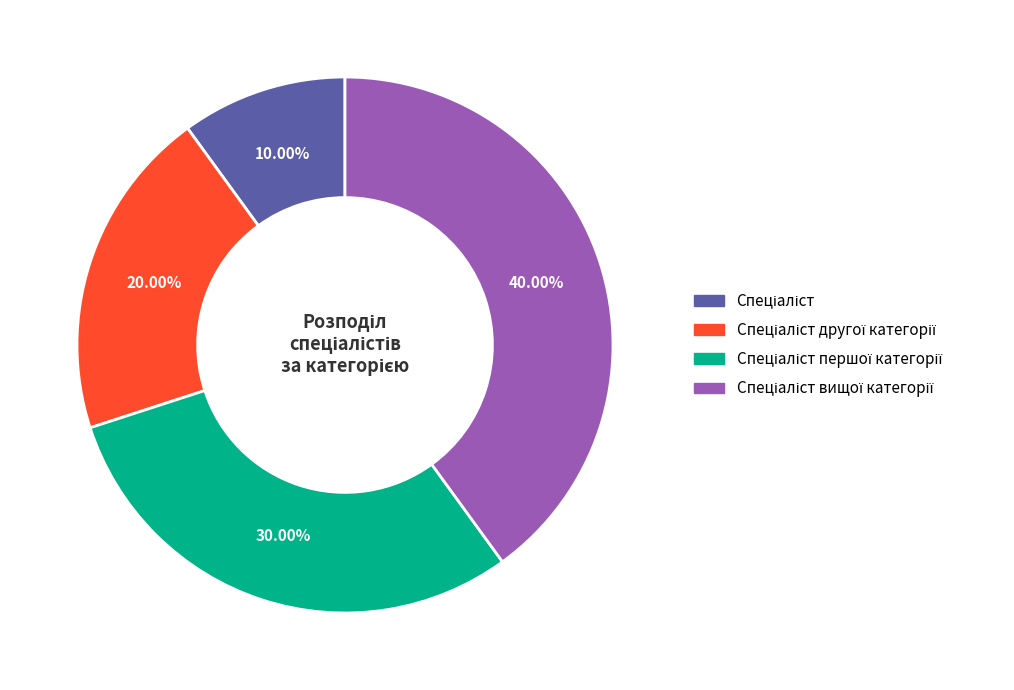

Does any single category account for the majority?

No